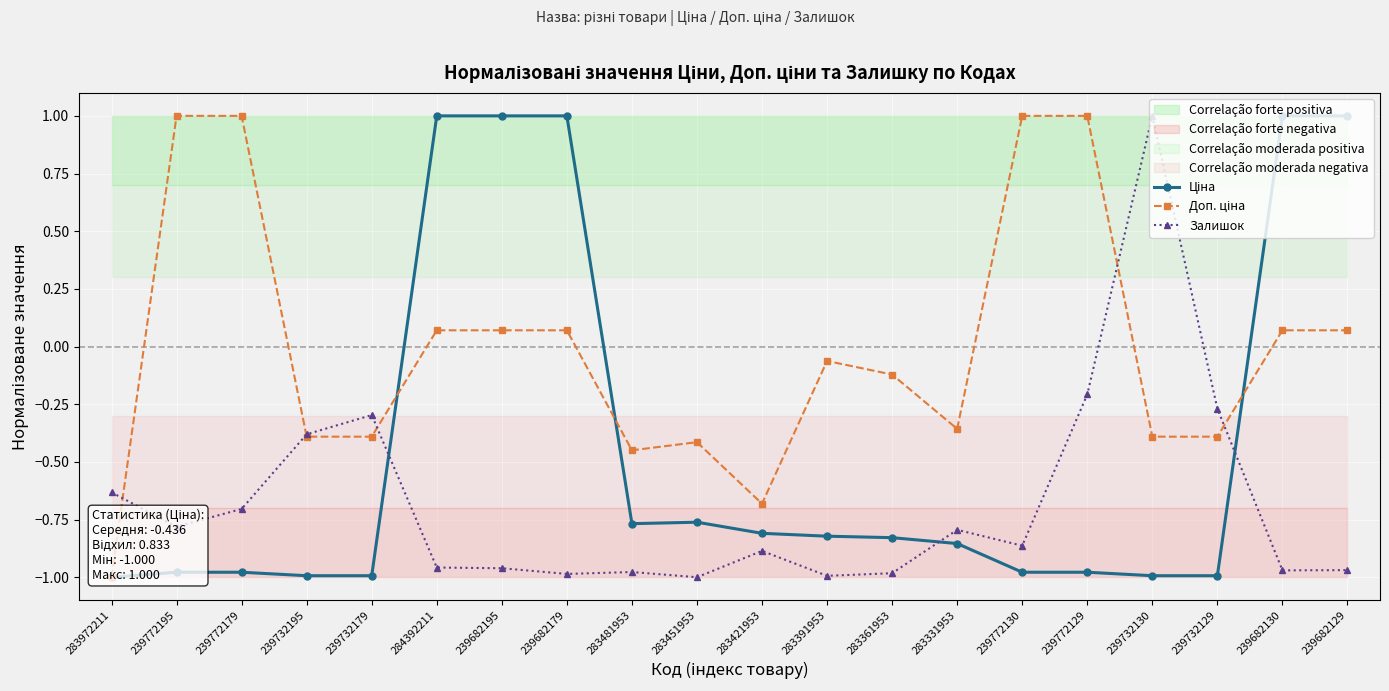

True or false: Залишок has more than 1 points higher than both neighbors.

True